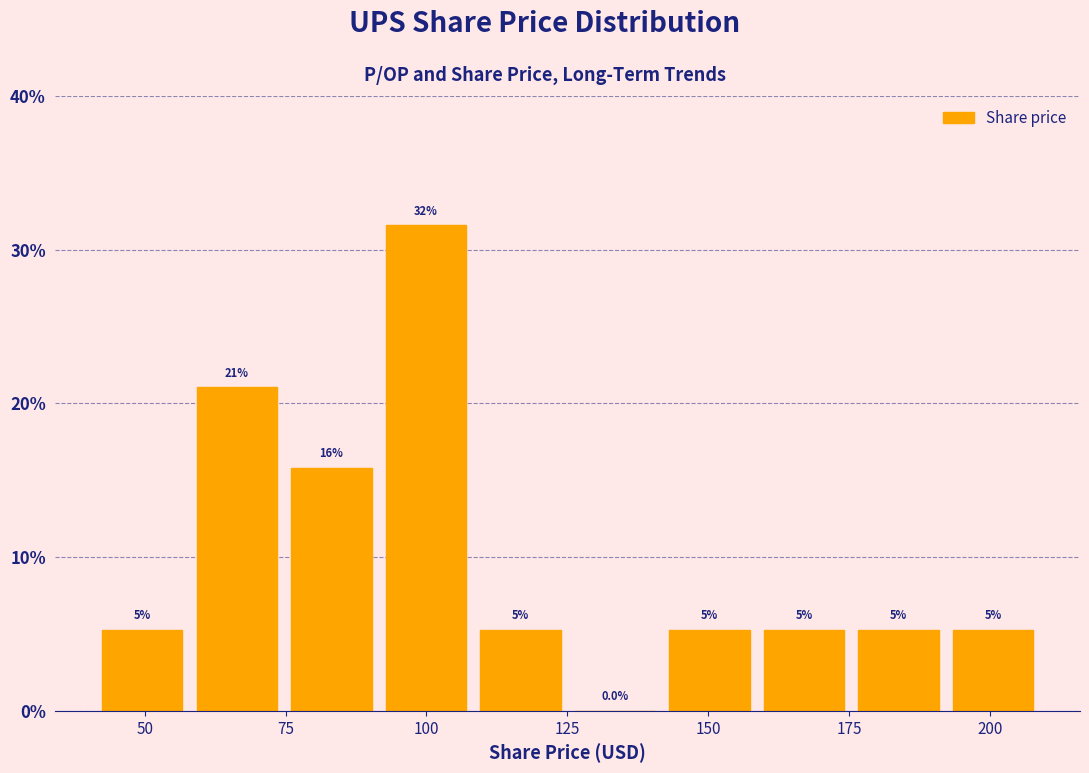

Read against the x-axis, roughly where is the centre of the tallest bar?

100